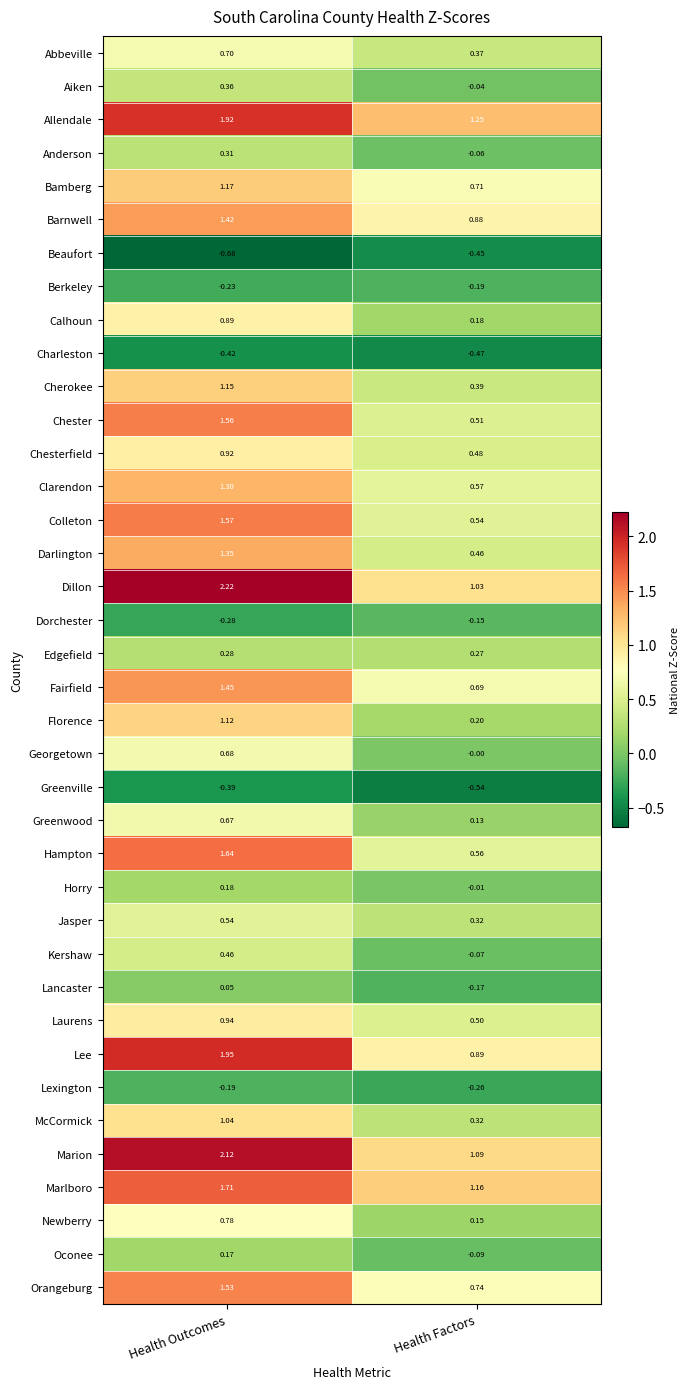

Count the number of data series in this chart.

38